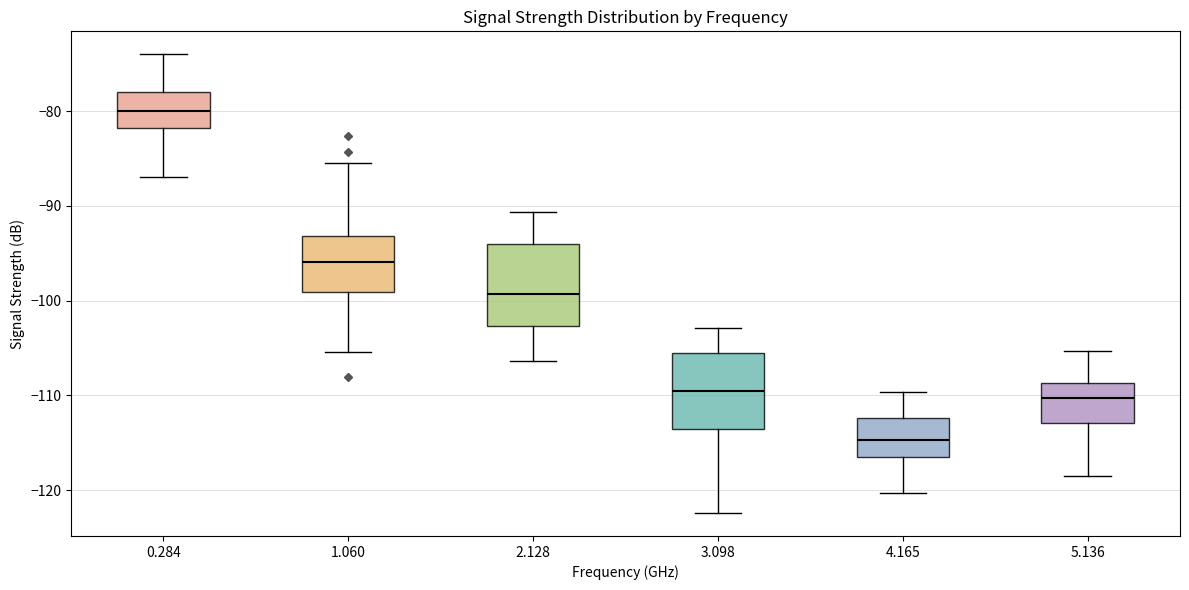

Reading left to right, read every box against the y-axis: the position of its median line, the range the box covers, and the ends of its whiskers. The values are not printed on the chart, so give them approximately, as read against the axis.

0.284: median -80, box -82 to -78, whiskers -87 to -74
1.060: median -96, box -99 to -93, whiskers -105 to -85
2.128: median -99, box -103 to -94, whiskers -106 to -91
3.098: median -109, box -114 to -106, whiskers -122 to -103
4.165: median -115, box -116 to -112, whiskers -120 to -110
5.136: median -110, box -113 to -109, whiskers -118 to -105